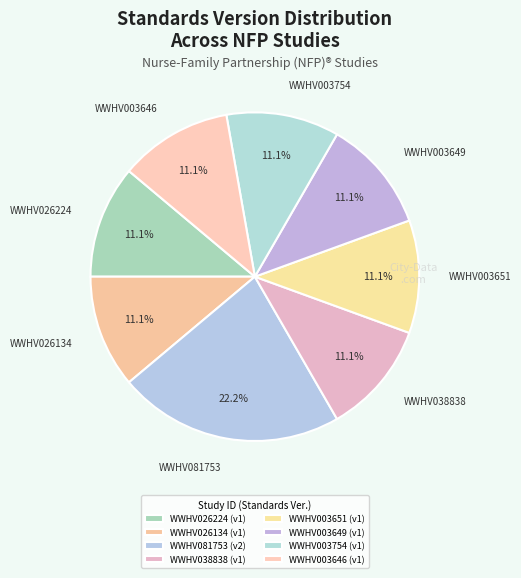

Approximately how many times larger is the value at WWHV003754 compared to WWHV038838?

1.0